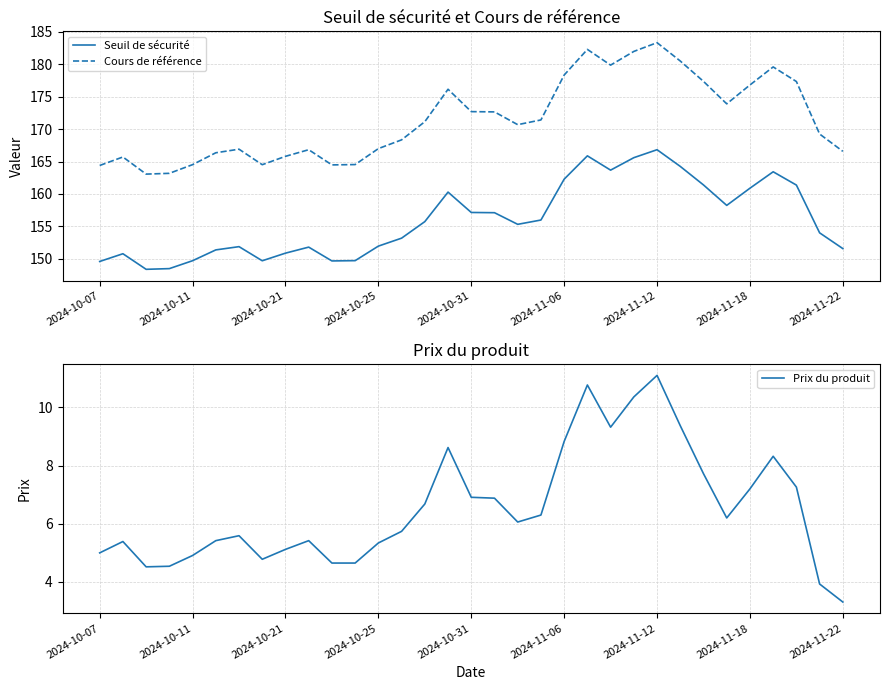

True or false: Cours de référence and Seuil de sécurité intersect in this chart.

False